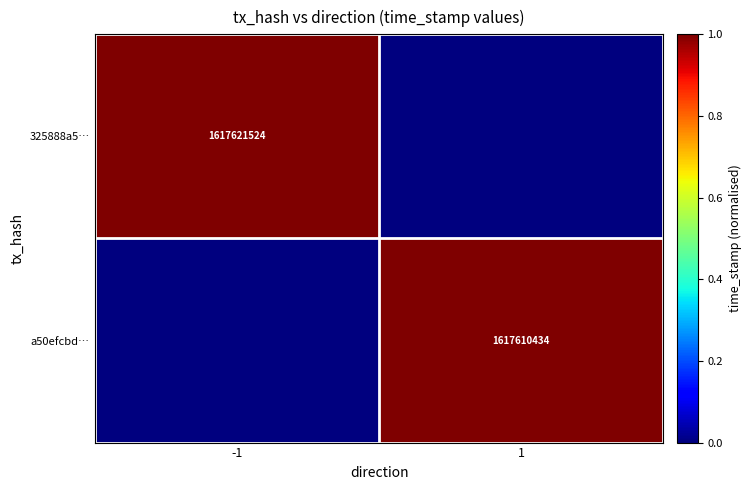

Is the value of 325888a5… at -1 greater than the value of a50efcbd… at 1?

Yes